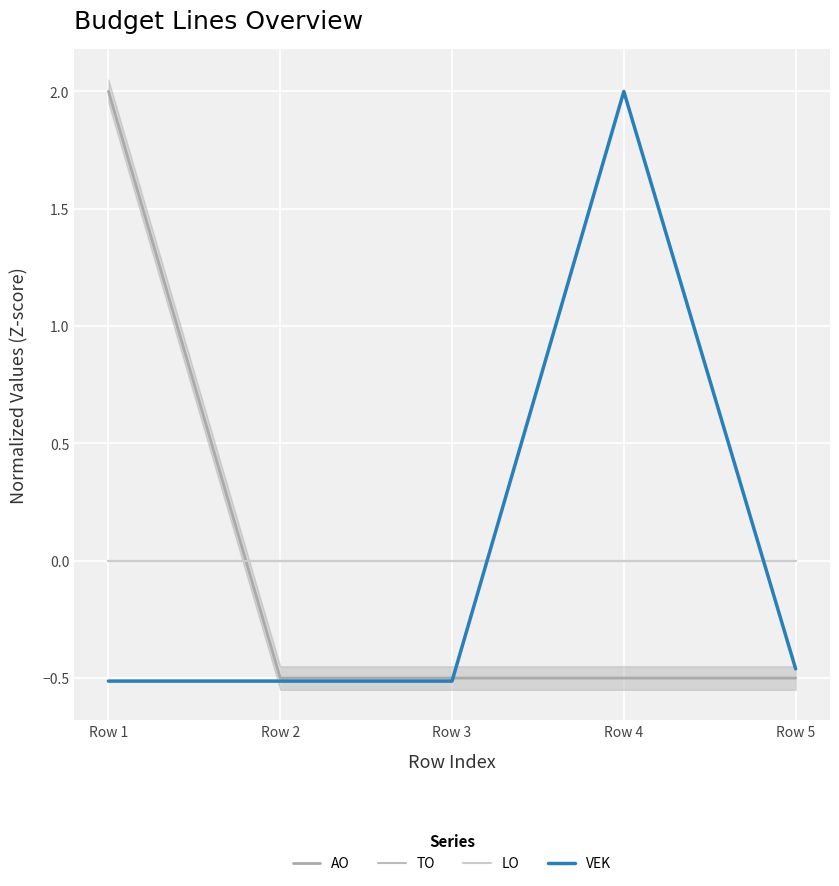

List the labels in order of AO value, smallest first.

Row 2, Row 3, Row 4, Row 5, Row 1